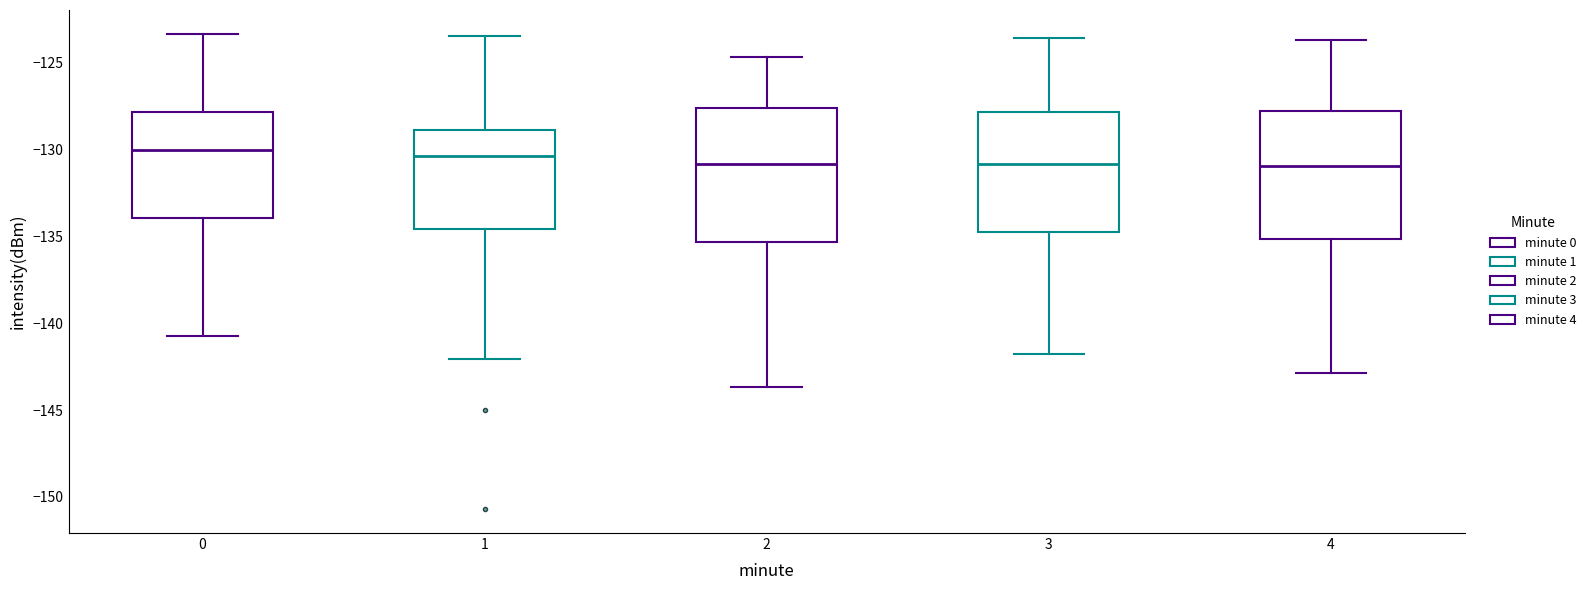

Where is the upper edge of the box at x = 1 on the y-axis? The values are not printed on the chart, so give them approximately, as read against the axis.

-129.0